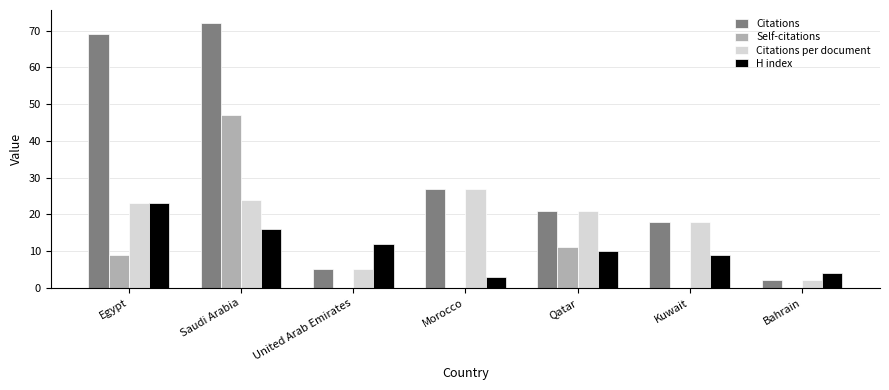

Reading right to left, what are all the values shown in this chart?

Citations: Bahrain=2	Kuwait=18	Qatar=21	Morocco=27	United Arab Emirates=5	Saudi Arabia=72	Egypt=69
Self-citations: Bahrain=0	Kuwait=0	Qatar=11	Morocco=0	United Arab Emirates=0	Saudi Arabia=47	Egypt=9
Citations per document: Bahrain=2	Kuwait=18	Qatar=21	Morocco=27	United Arab Emirates=5	Saudi Arabia=24	Egypt=23
H index: Bahrain=4	Kuwait=9	Qatar=10	Morocco=3	United Arab Emirates=12	Saudi Arabia=16	Egypt=23